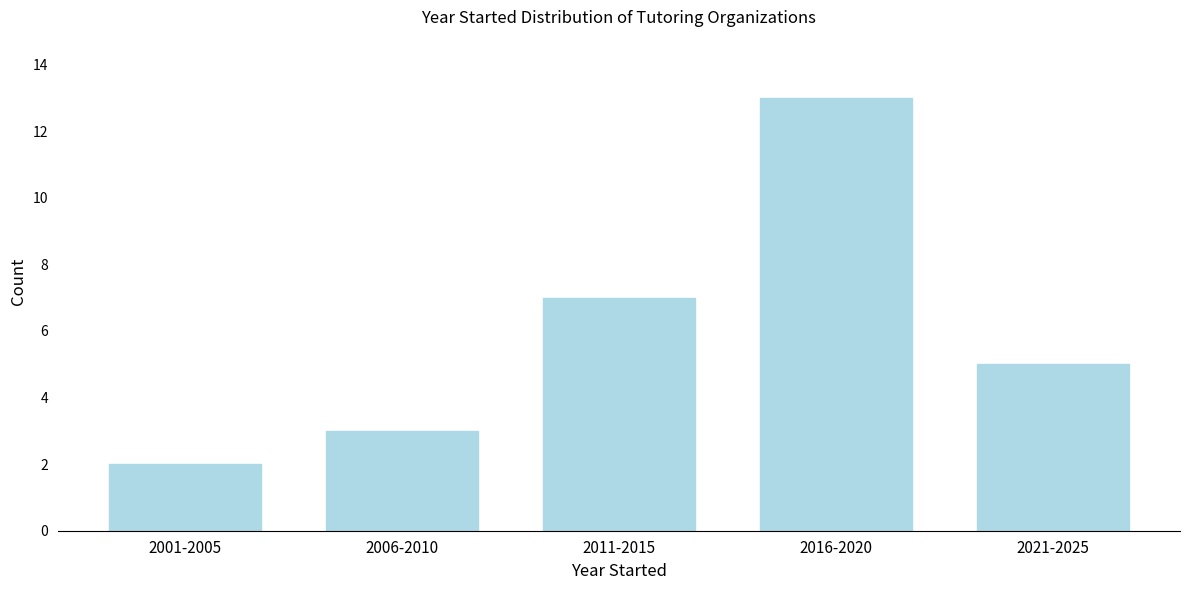

Reading right to left, what are all the values shown in this chart?

2021-2025=5	2016-2020=13	2011-2015=7	2006-2010=3	2001-2005=2